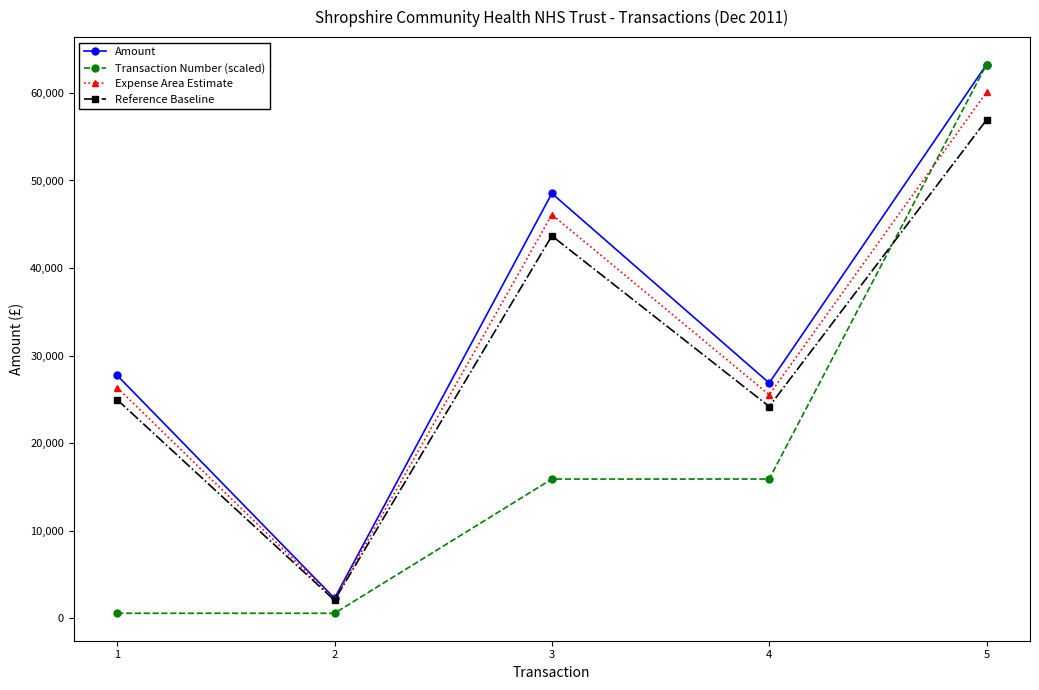

What is the difference between the second highest and minimum values in the Transaction Number (scaled) series?

15331.9